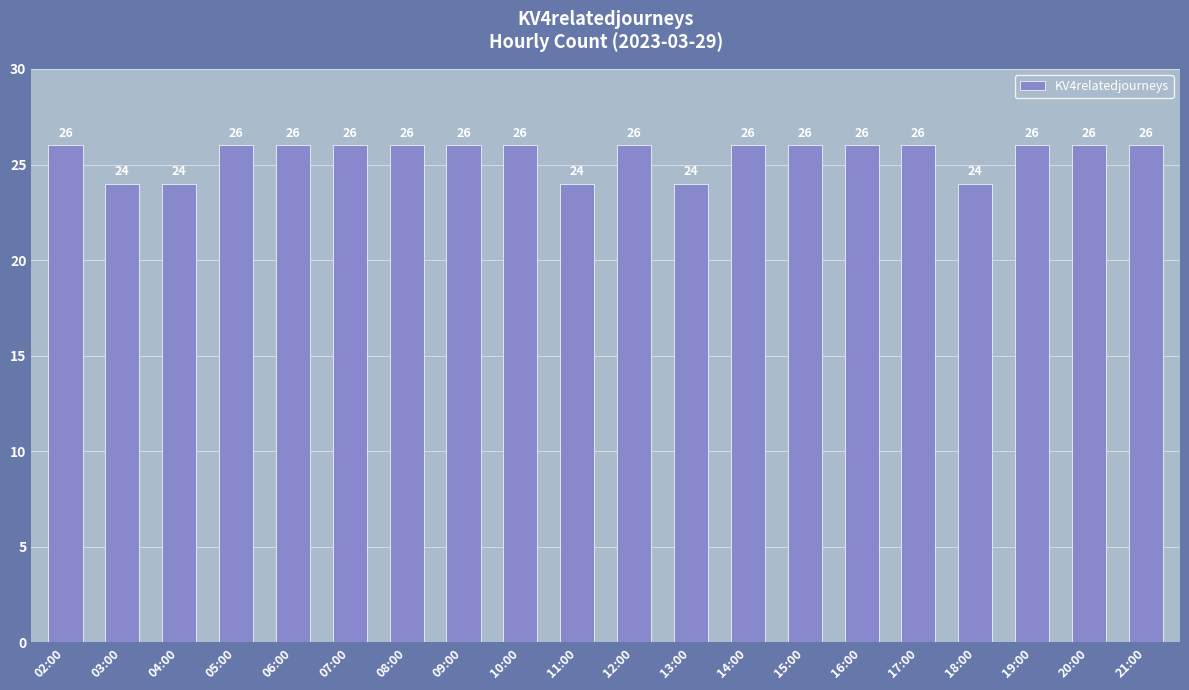

What is the sum of the values at 15:00 and 09:00?

52